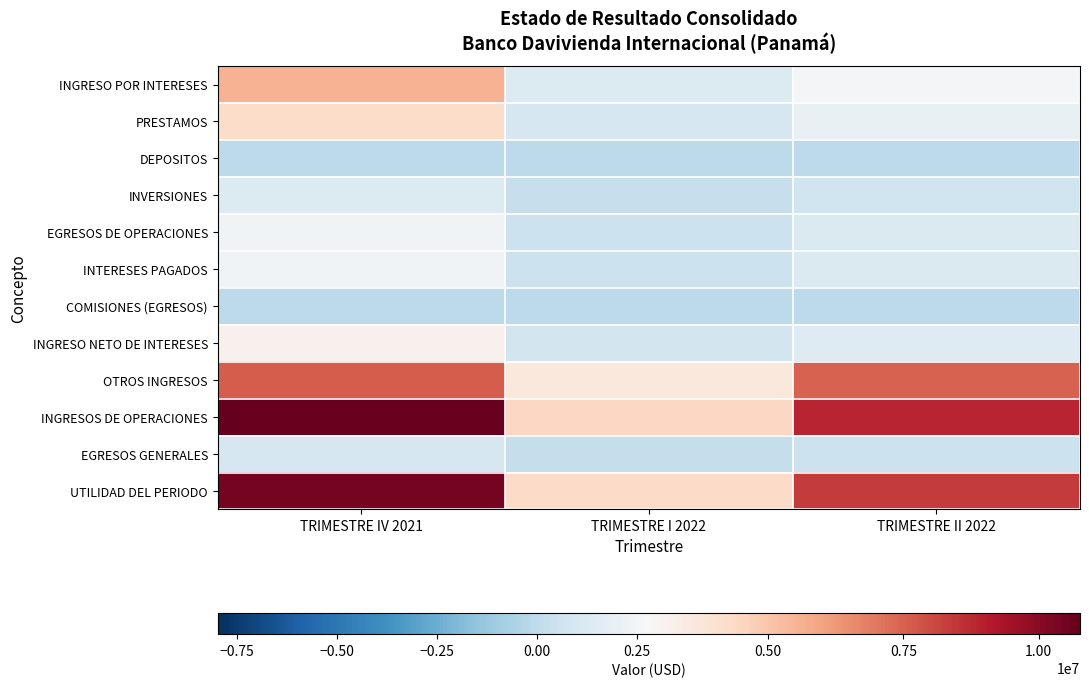

Reading left to right, what are all the values shown in this chart?

INGRESO POR INTERESES: TRIMESTRE IV 2021=5581664.3	TRIMESTRE I 2022=1319950.4	TRIMESTRE II 2022=2656843.7
PRESTAMOS: TRIMESTRE IV 2021=4268673.3	TRIMESTRE I 2022=996186.6	TRIMESTRE II 2022=2005548.1
DEPOSITOS: TRIMESTRE IV 2021=870.9	TRIMESTRE I 2022=226.2	TRIMESTRE II 2022=625.3
INVERSIONES: TRIMESTRE IV 2021=1312120.1	TRIMESTRE I 2022=323537.7	TRIMESTRE II 2022=650670.2
EGRESOS DE OPERACIONES: TRIMESTRE IV 2021=2433515.8	TRIMESTRE I 2022=480721.3	TRIMESTRE II 2022=1238516.7
INTERESES PAGADOS: TRIMESTRE IV 2021=2426790.7	TRIMESTRE I 2022=478588.8	TRIMESTRE II 2022=1234509.7
COMISIONES (EGRESOS): TRIMESTRE IV 2021=6725.1	TRIMESTRE I 2022=2132.6	TRIMESTRE II 2022=4007.0
INGRESO NETO DE INTERESES: TRIMESTRE IV 2021=3148148.5	TRIMESTRE I 2022=839229.1	TRIMESTRE II 2022=1418327.0
OTROS INGRESOS: TRIMESTRE IV 2021=7618902.4	TRIMESTRE I 2022=3620249.0	TRIMESTRE II 2022=7469080.6
INGRESOS DE OPERACIONES: TRIMESTRE IV 2021=10767050.9	TRIMESTRE I 2022=4459478.1	TRIMESTRE II 2022=8887407.6
EGRESOS GENERALES: TRIMESTRE IV 2021=960550.7	TRIMESTRE I 2022=235605.4	TRIMESTRE II 2022=463720.6
UTILIDAD DEL PERIODO: TRIMESTRE IV 2021=10431828.2	TRIMESTRE I 2022=4305819.8	TRIMESTRE II 2022=8366245.2